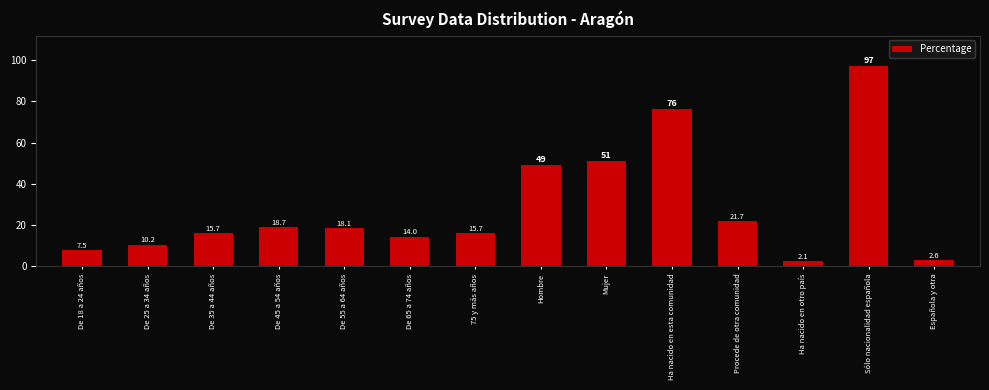

Reading right to left, list all the values displayed in this chart.

2.6	97.4	2.1	21.7	76.2	51.0	49.0	15.7	14.0	18.1	18.7	15.7	10.2	7.5